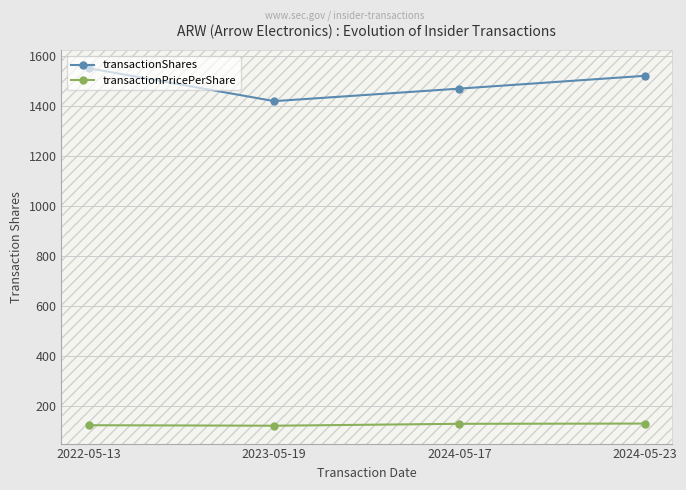

True or false: transactionShares and transactionPricePerShare cross at least once.

False